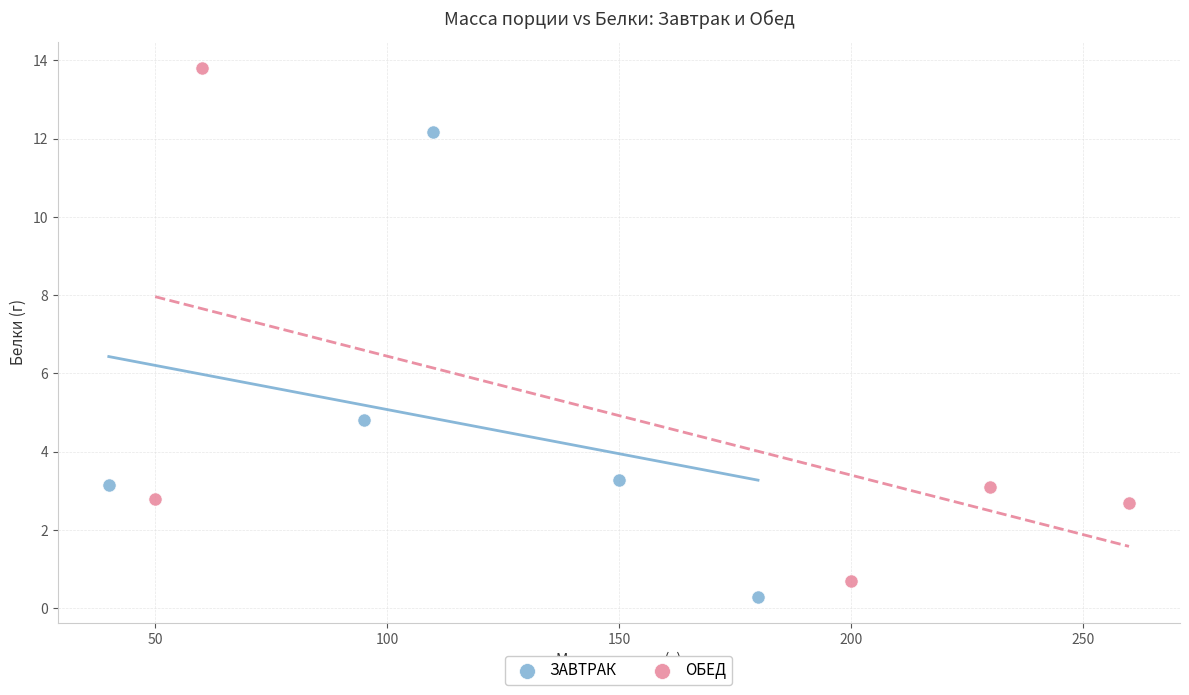

Which series contains the lowest Y value?

ЗАВТРАК